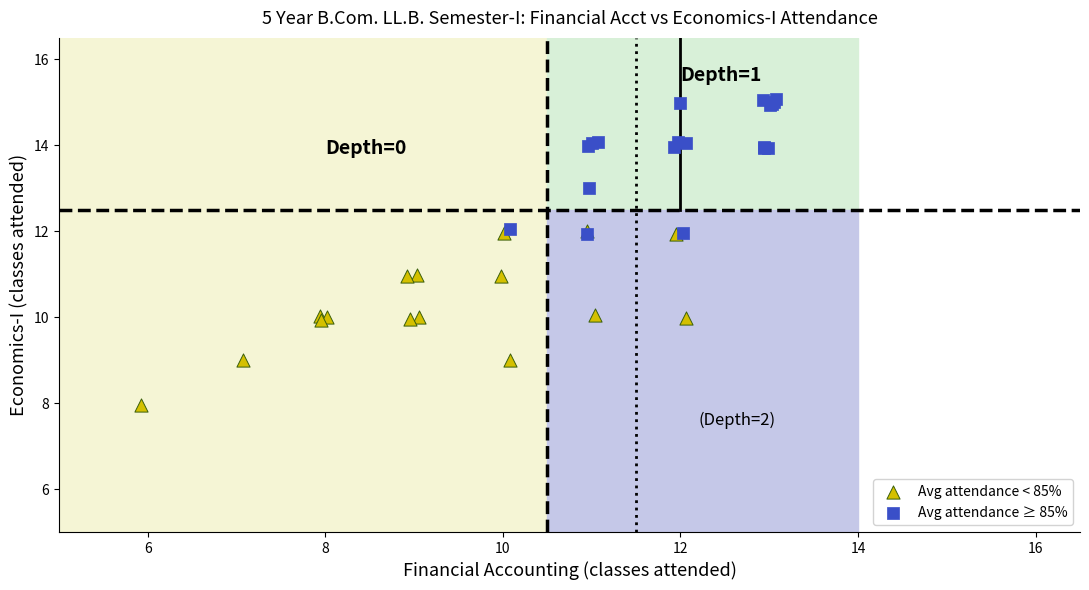

What are all the series names shown in the legend?

Avg attendance < 85%, Avg attendance ≥ 85%